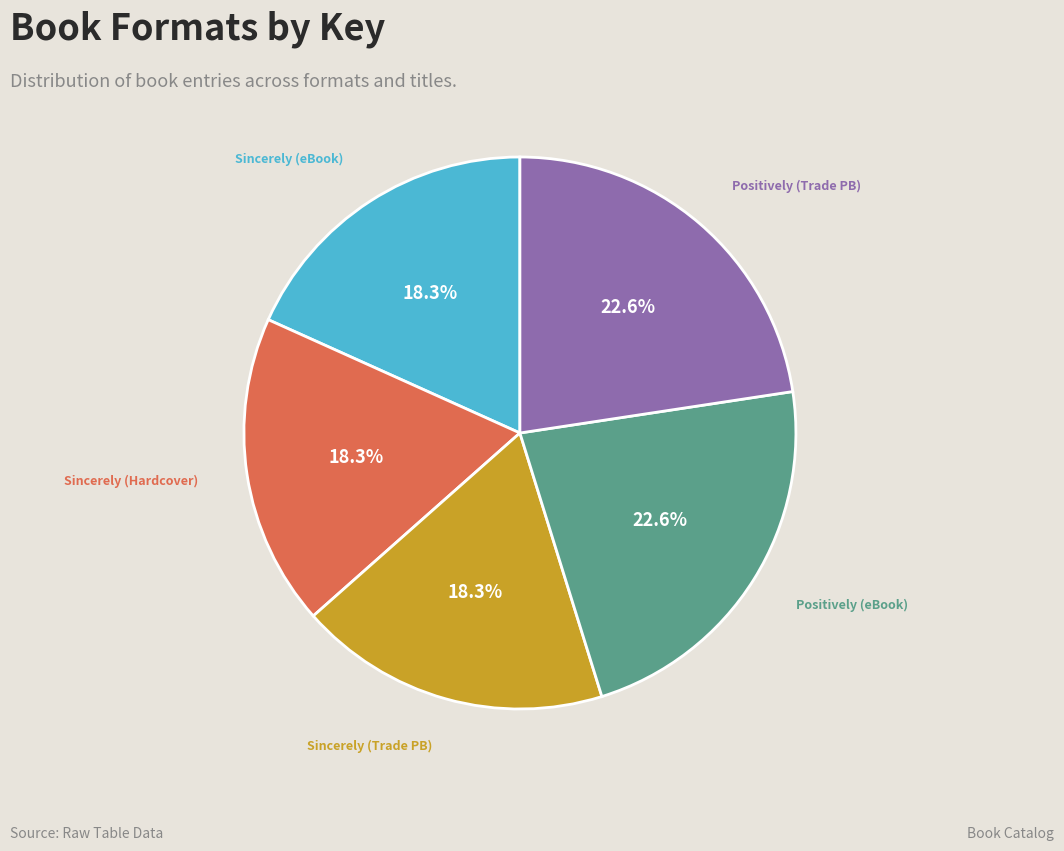

Is there any slice that represents more than half of the pie?

No